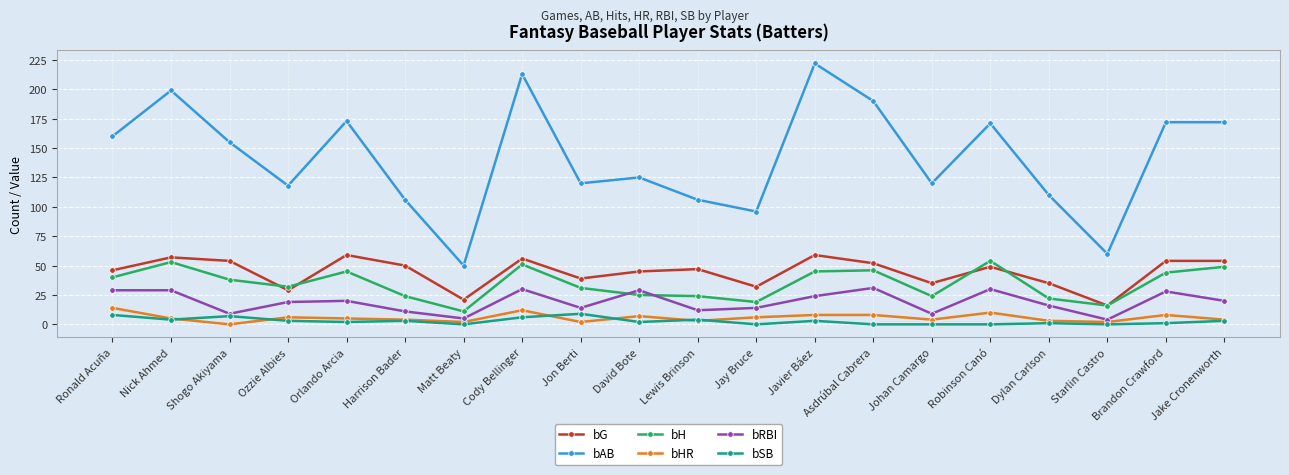

How many values in the bSB series are below 3?

10